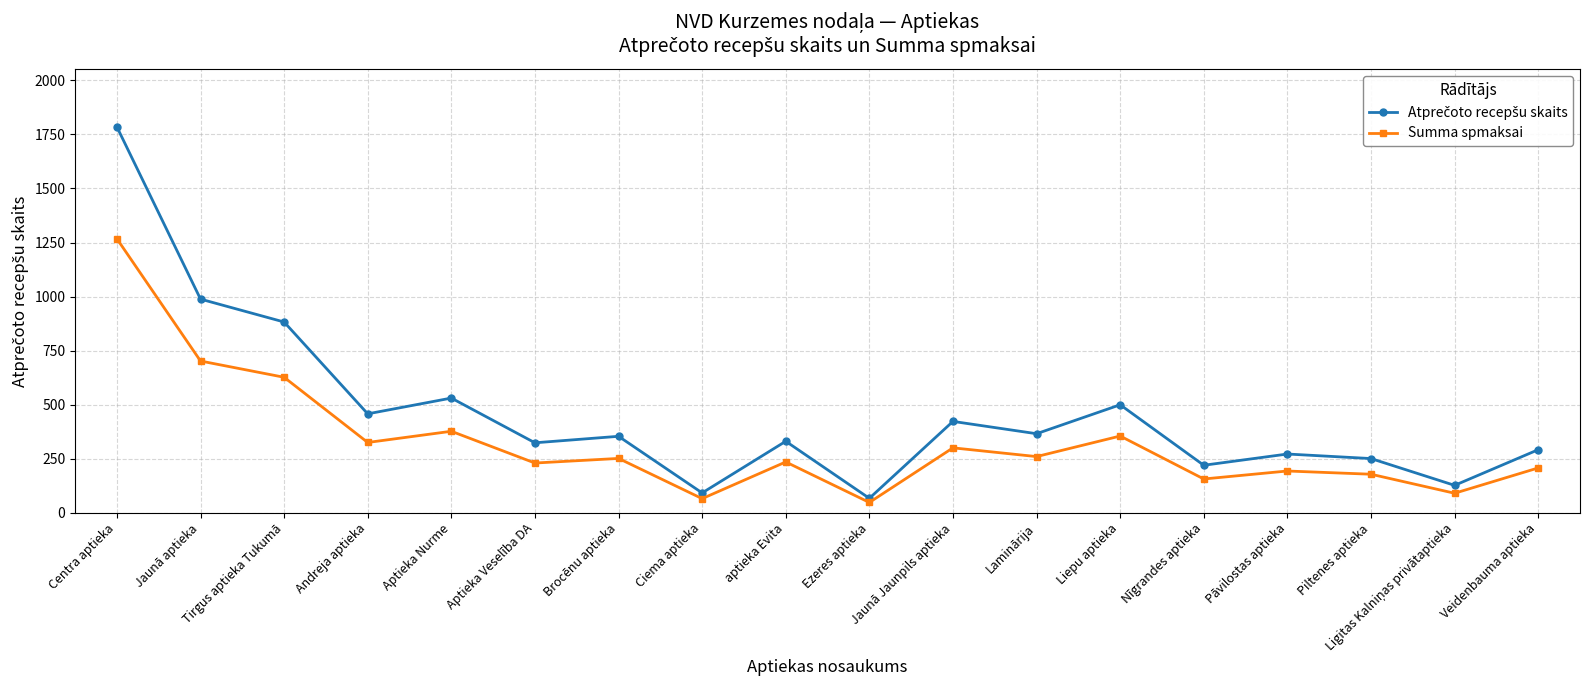

What is the spread (max minus min) of values at Brocēnu aptieka?

102.4